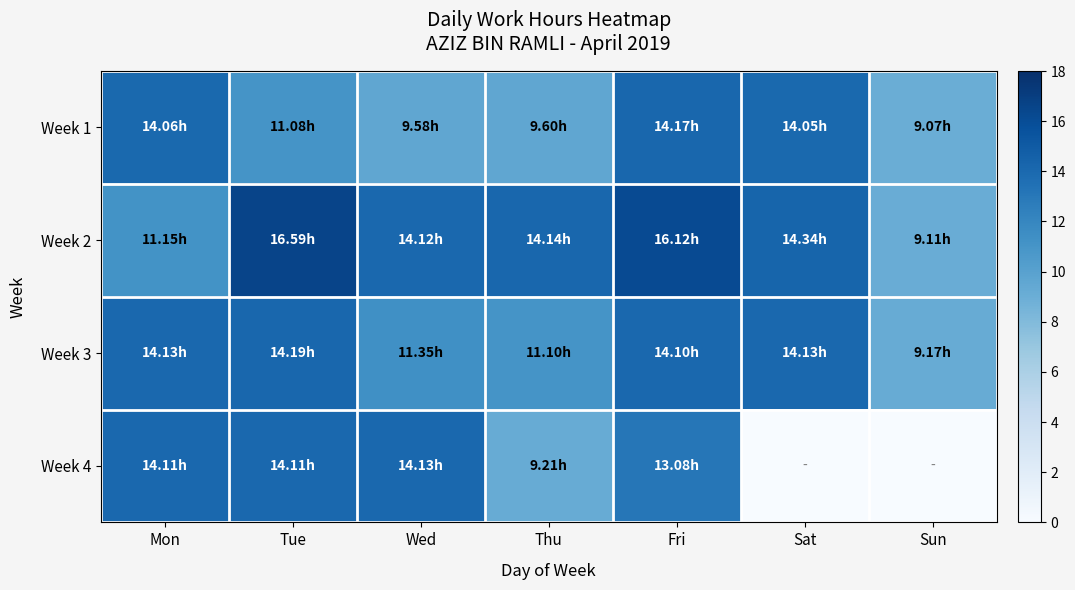

Reading left to right, transcribe all the data shown in this chart.

Week 1: Mon=14.1	Tue=11.1	Wed=9.6	Thu=9.6	Fri=14.2	Sat=14.1	Sun=9.1
Week 2: Mon=11.2	Tue=16.6	Wed=14.1	Thu=14.1	Fri=16.1	Sat=14.3	Sun=9.1
Week 3: Mon=14.1	Tue=14.2	Wed=11.3	Thu=11.1	Fri=14.1	Sat=14.1	Sun=9.2
Week 4: Mon=14.1	Tue=14.1	Wed=14.1	Thu=9.2	Fri=13.1	Sat=0.0	Sun=0.0